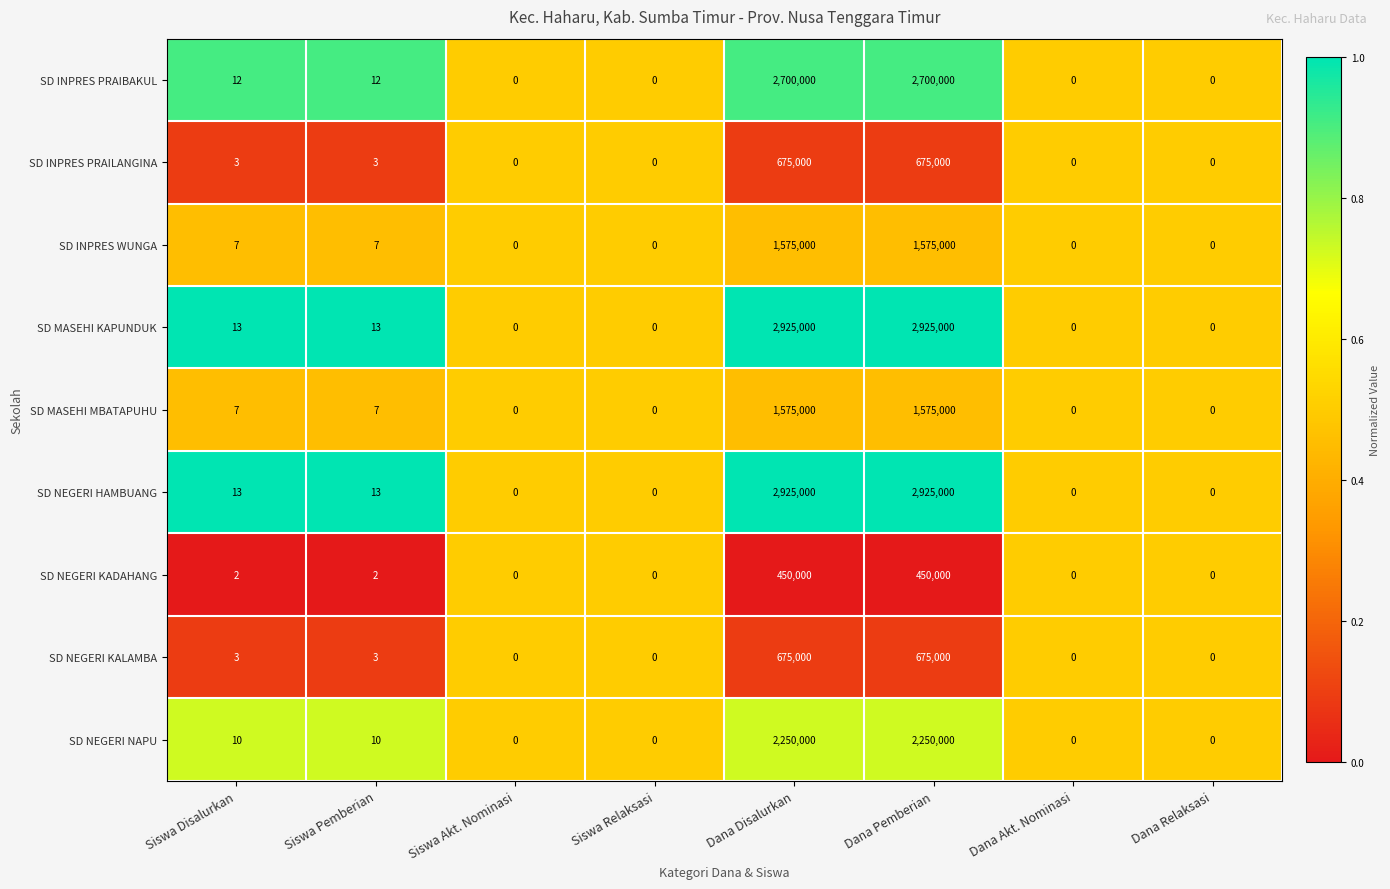

What is the difference between the maximum and minimum values in the SD INPRES WUNGA series?

1575000